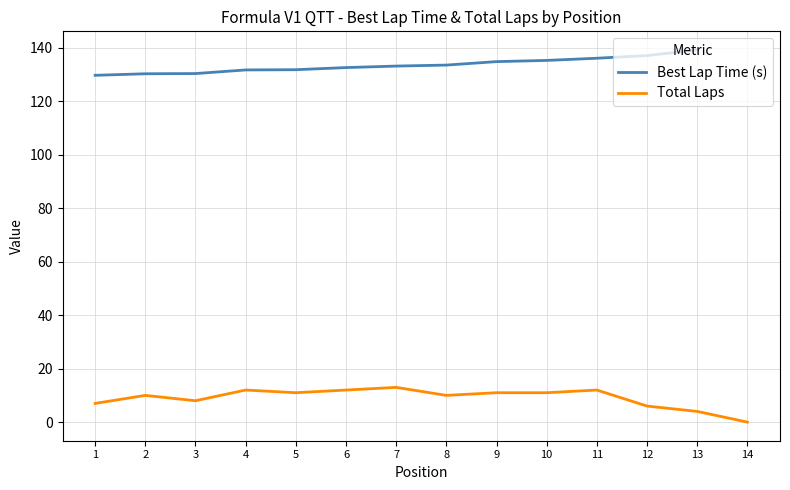

The value of Total Laps at 13 is 4. True or false?

True